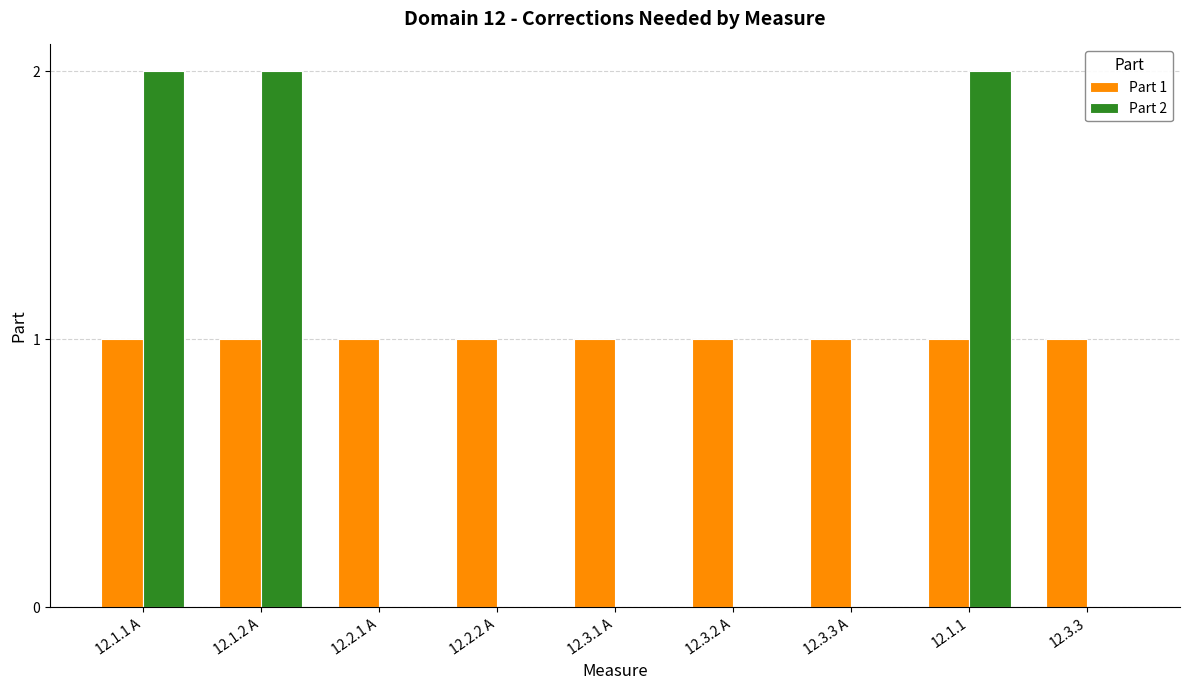

Is the value of Part 2 at 12.1.1 A greater than the value of Part 1 at 12.3.3 A?

Yes